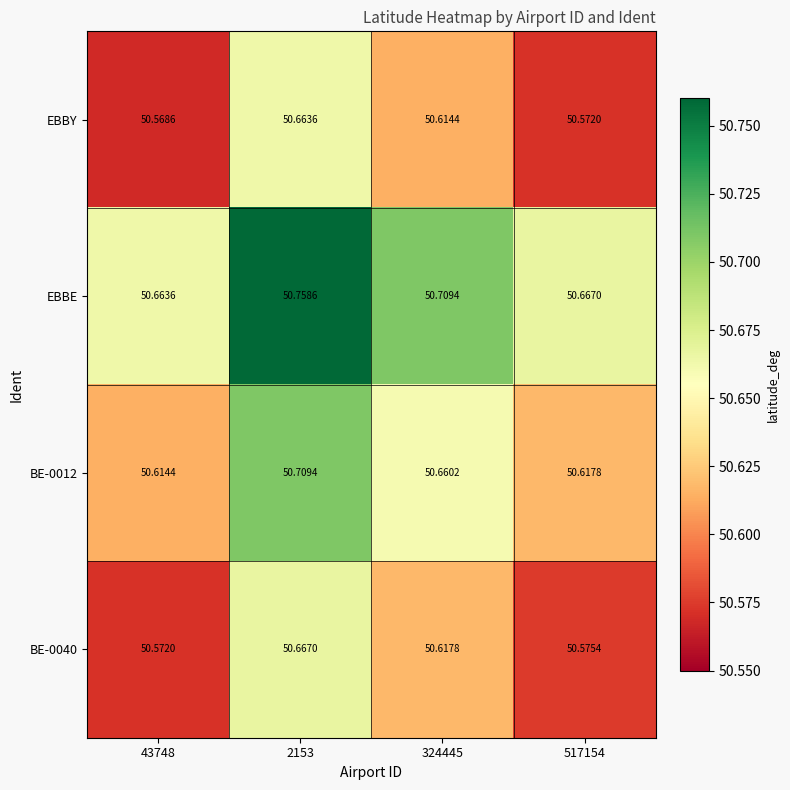

What is the spread (max minus min) of values at 324445?

0.1